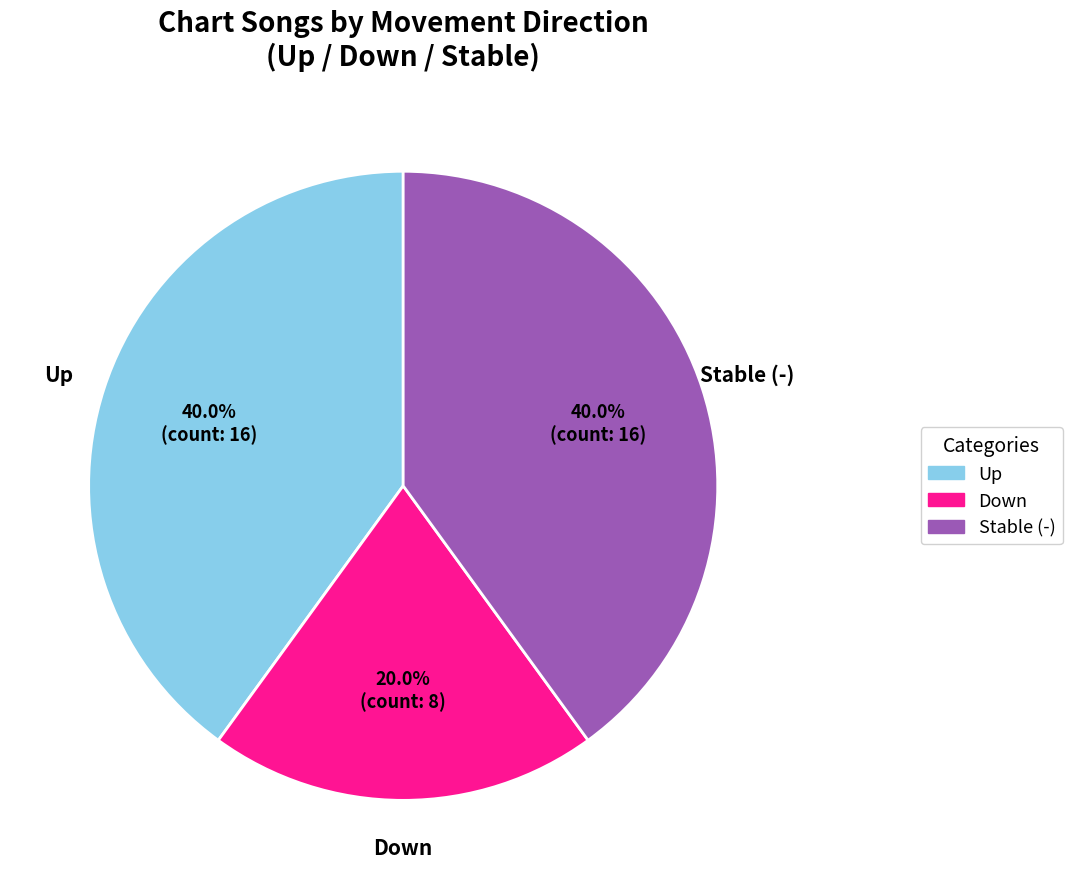

Does any single category account for the majority?

No